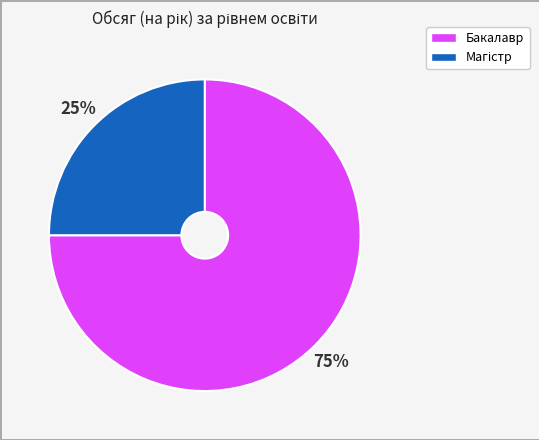

What percentage is the Бакалавр slice, to the nearest percent?

75%